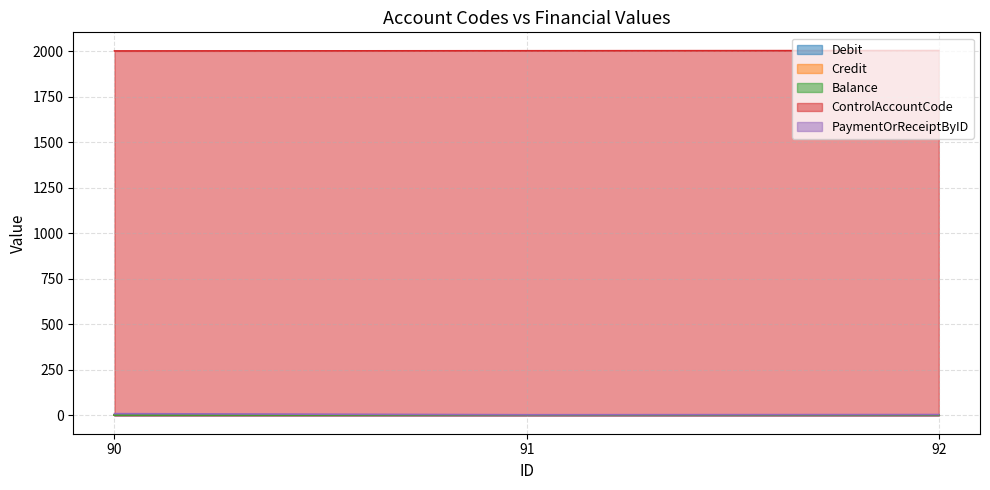

Between 91 and 92, which series saw the biggest shift?

ControlAccountCode